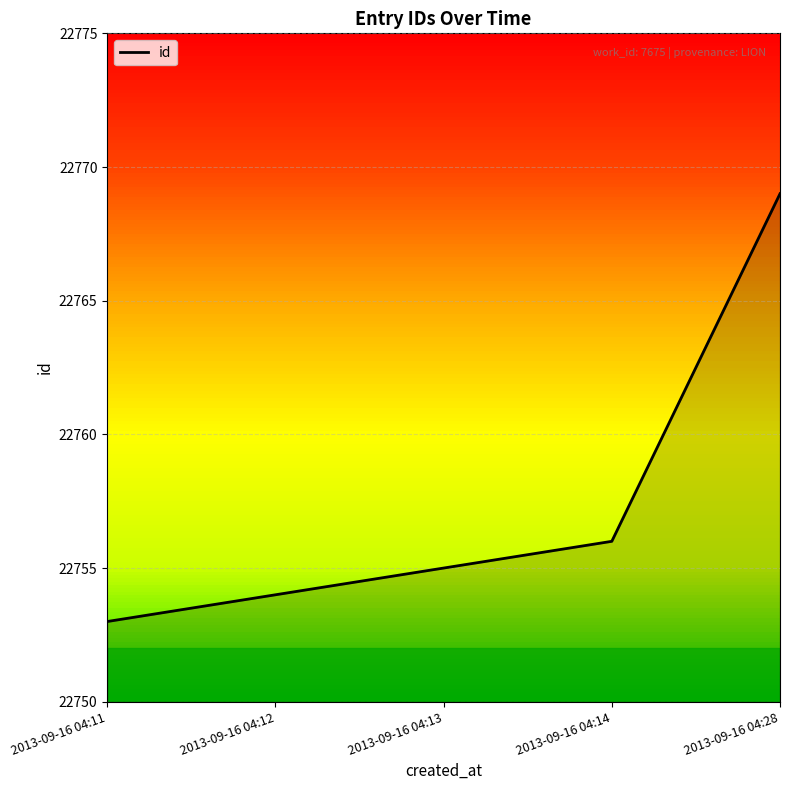

Reading left to right, what are all the values shown in this chart?

22753	22754	22755	22756	22769